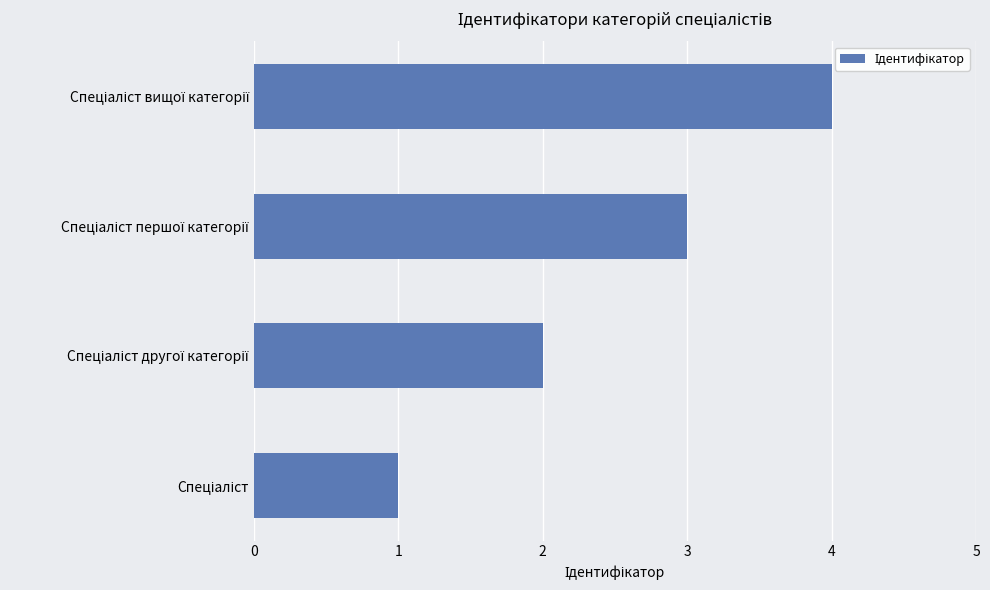

What is the greatest value displayed?

4